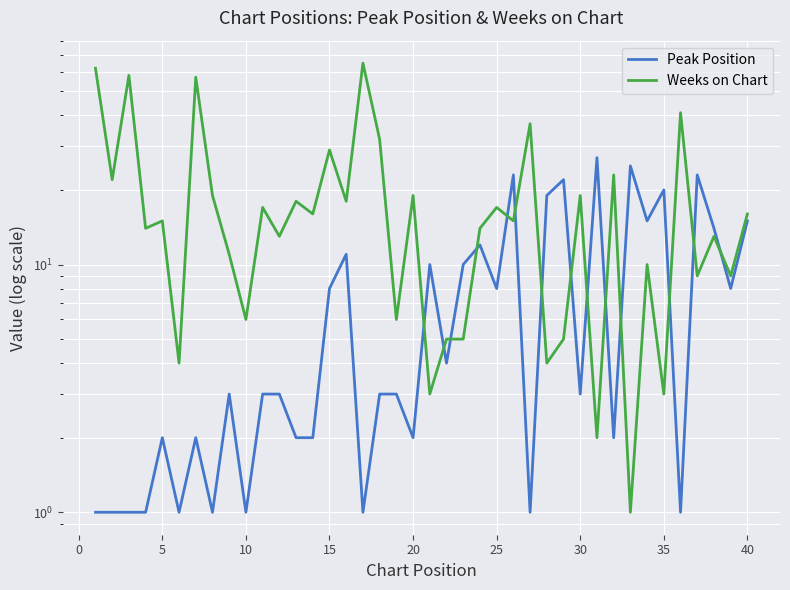

How many data points in Weeks on Chart are less than 15?

19